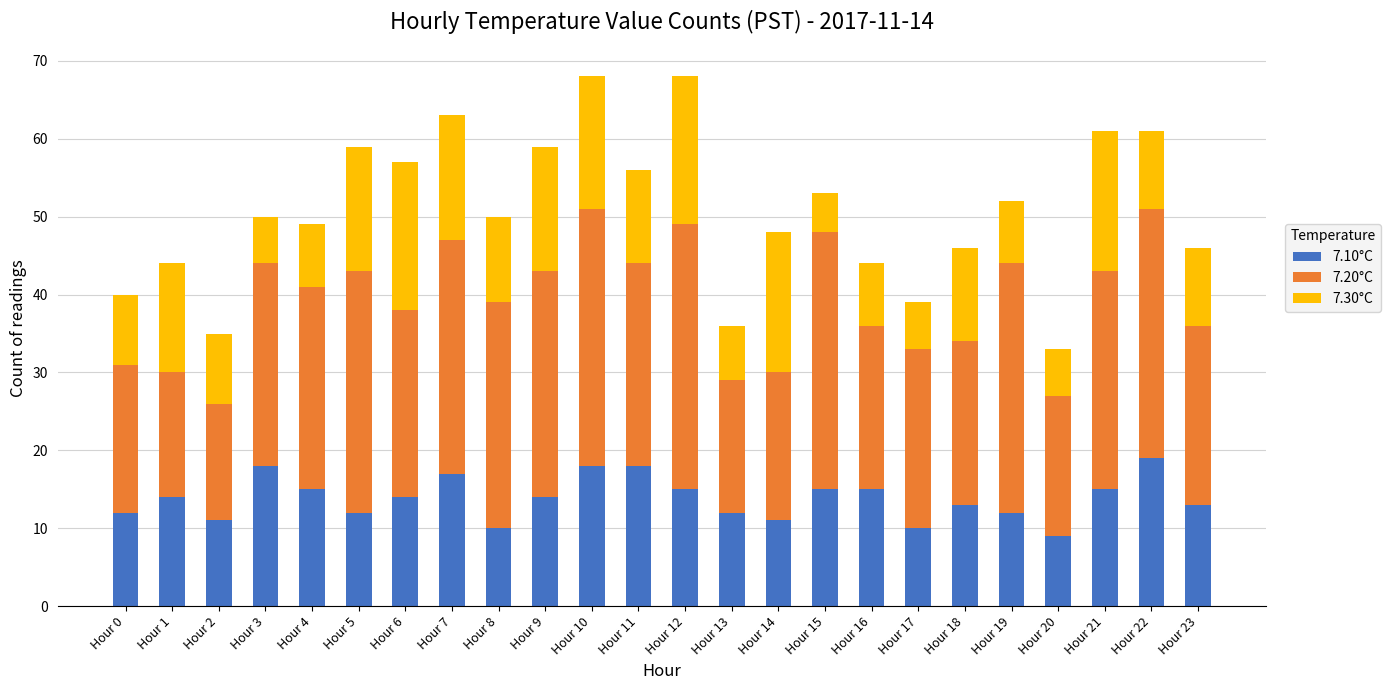

The 7.10°C series shows 18 at Hour 10. True or false?

True